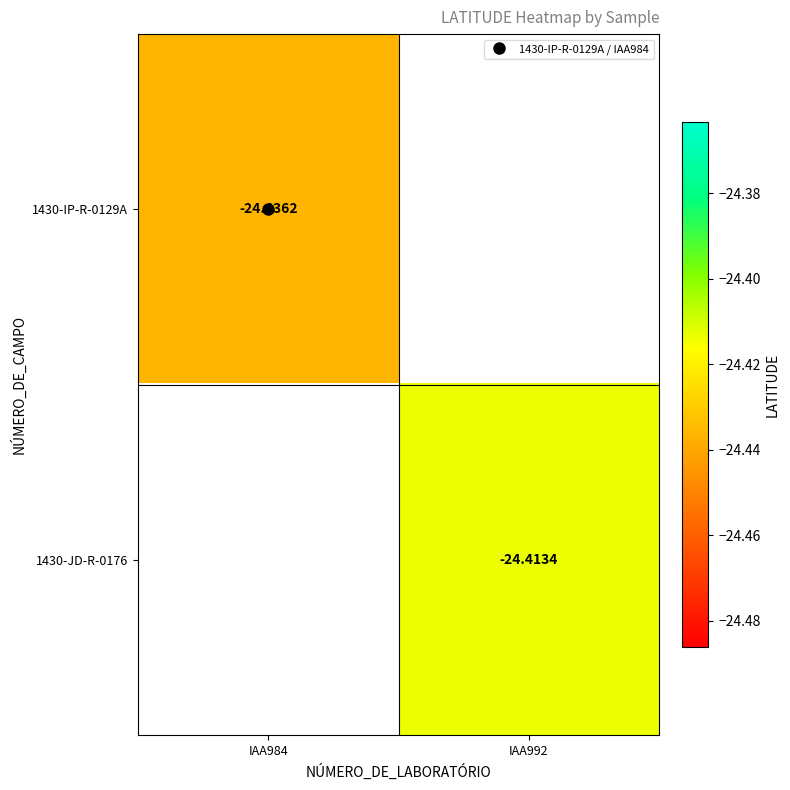

Is the value of 1430-IP-R-0129A at IAA984 greater than the value of 1430-JD-R-0176 at IAA992?

No